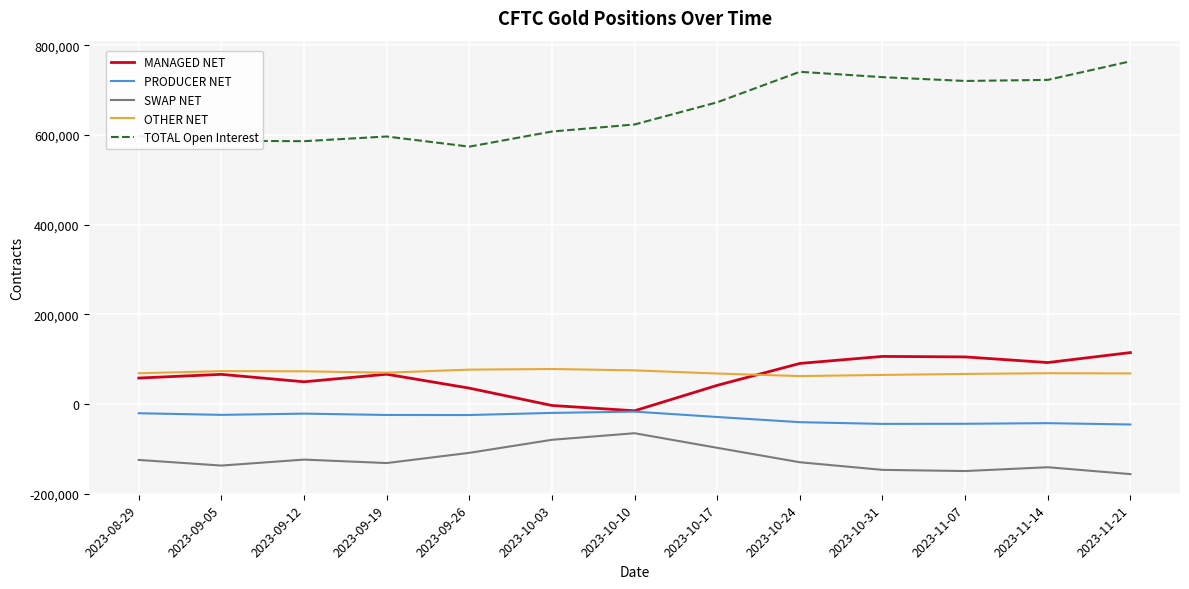

True or false: TOTAL Open Interest and PRODUCER NET intersect in this chart.

False